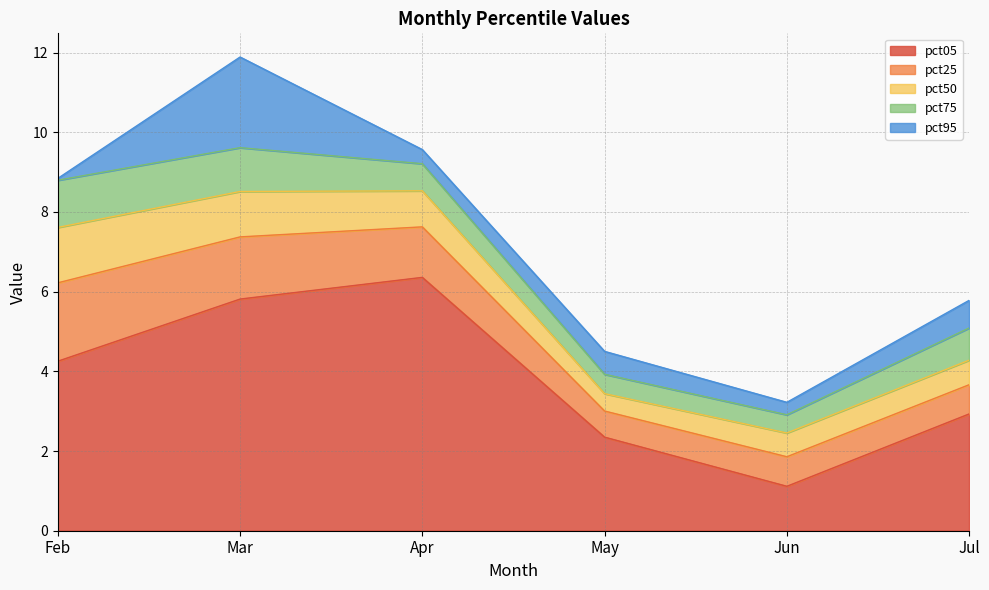

At which category is the sum across all series the highest?

Mar